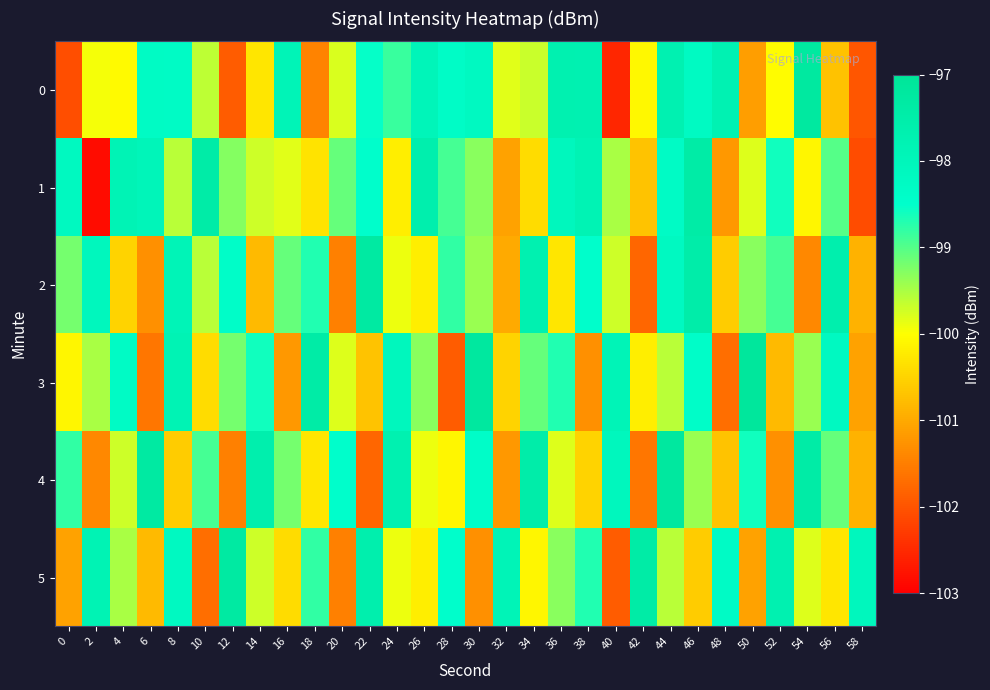

Count the number of data series in this chart.

6